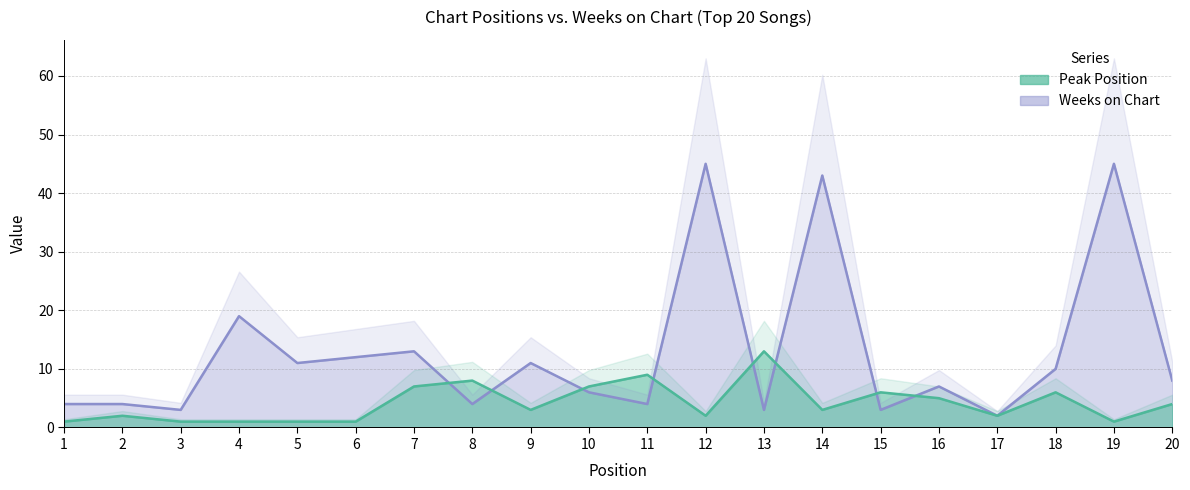

Rank the series by their average value, from highest to lowest.

Weeks on Chart, Peak Position